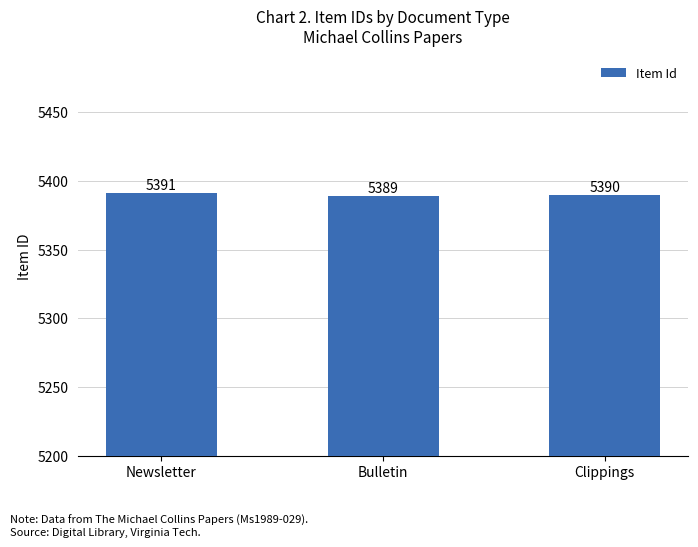

Reading left to right, what are all the values shown in this chart?

5391	5389	5390